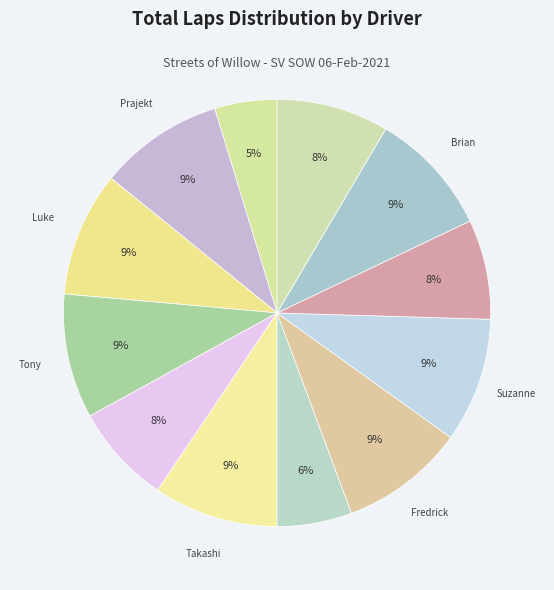

How many segments does this pie chart have?

12